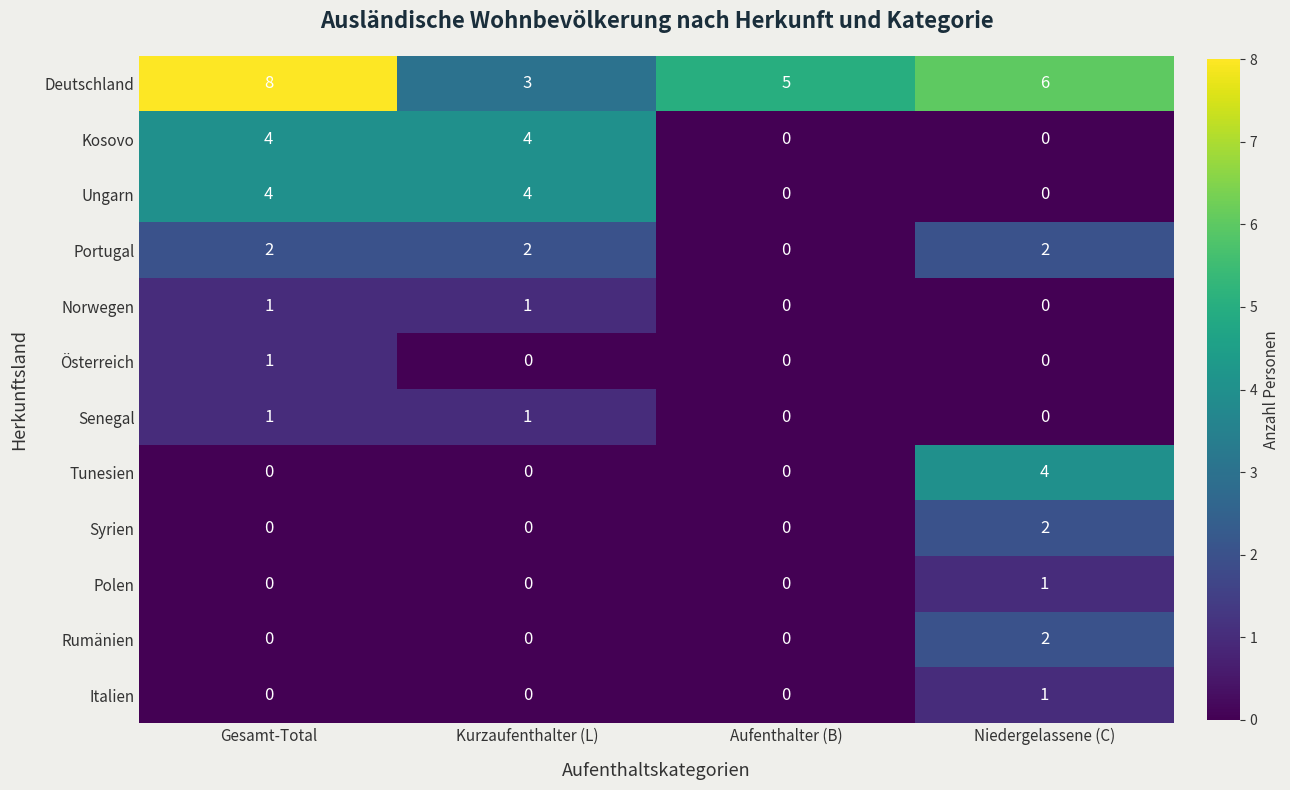

True or false: Ungarn has a value of 7 at Kurzaufenthalter (L).

False